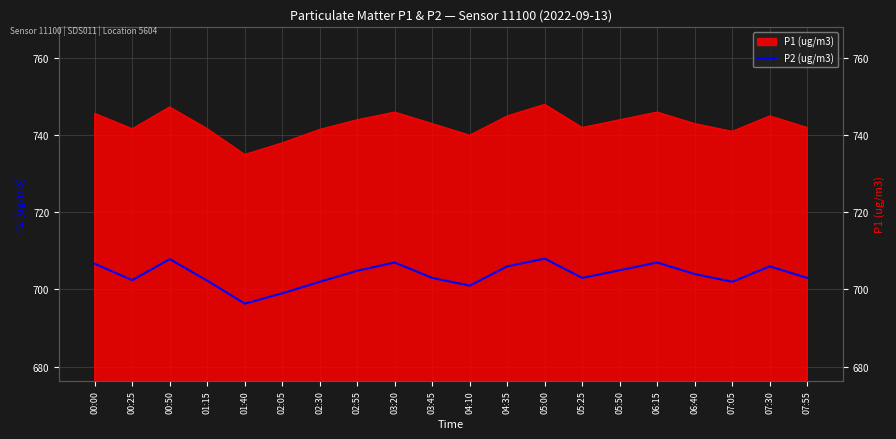

Rank the categories by value from highest to lowest.

05:00, 00:50, 03:20, 06:15, 00:00, 04:35, 07:30, 05:50, 02:55, 06:40, 03:45, 05:25, 07:55, 00:25, 01:15, 02:30, 07:05, 04:10, 02:05, 01:40